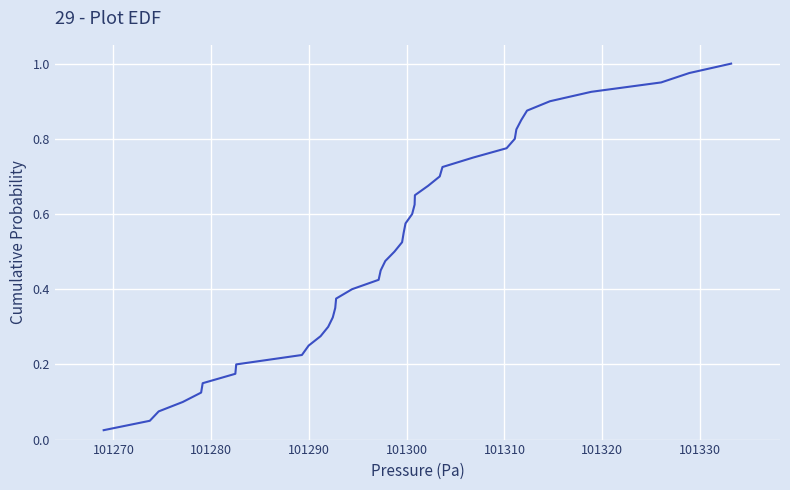

What is the difference between the maximum and minimum values?

1.0